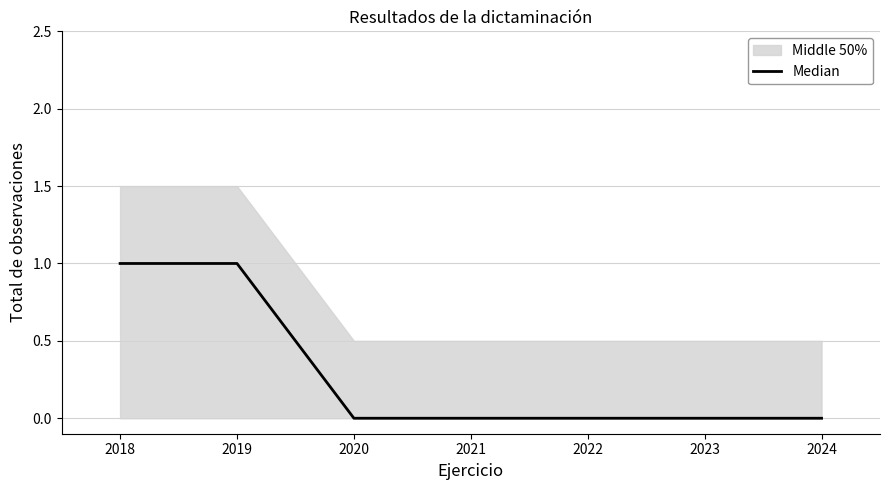

The Median series shows -1 at 2023. True or false?

False